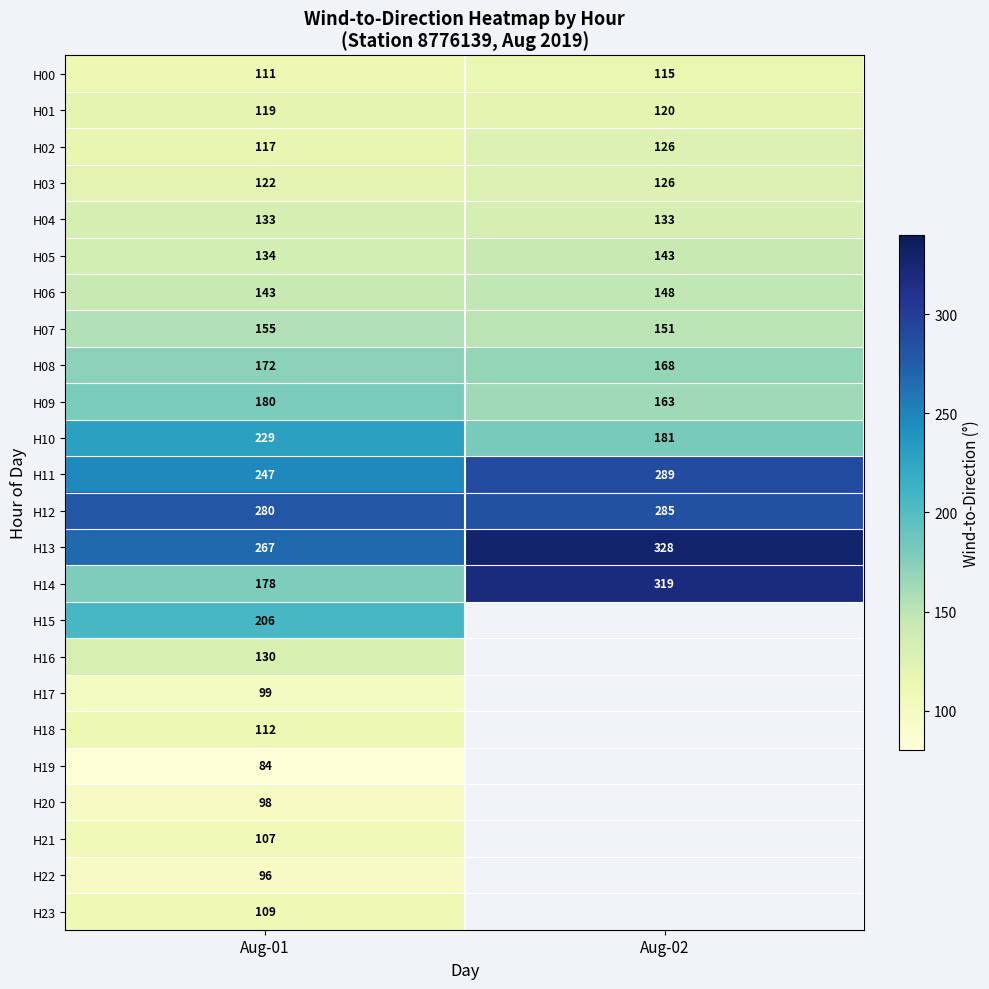

At which category does the chart reach its minimum across all series?

Aug-01